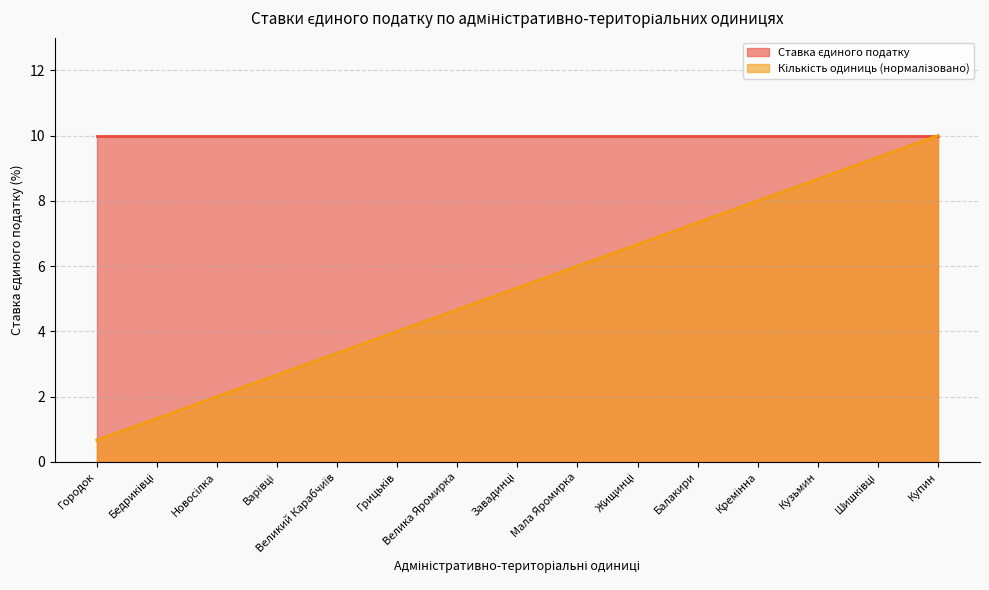

What is the label of the 13th point from the left?

Кузьмин